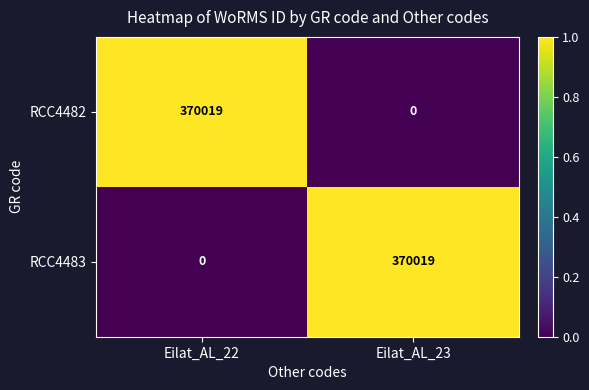

Reading left to right, extract all data points from this chart.

RCC4482: 370019	0
RCC4483: 0	370019